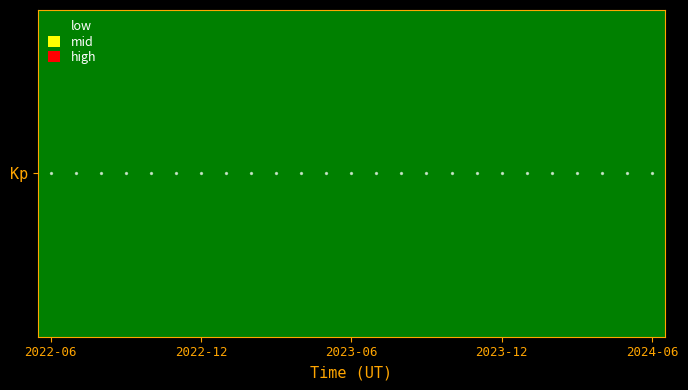

At how many categories does at least one series exceed 0?

25